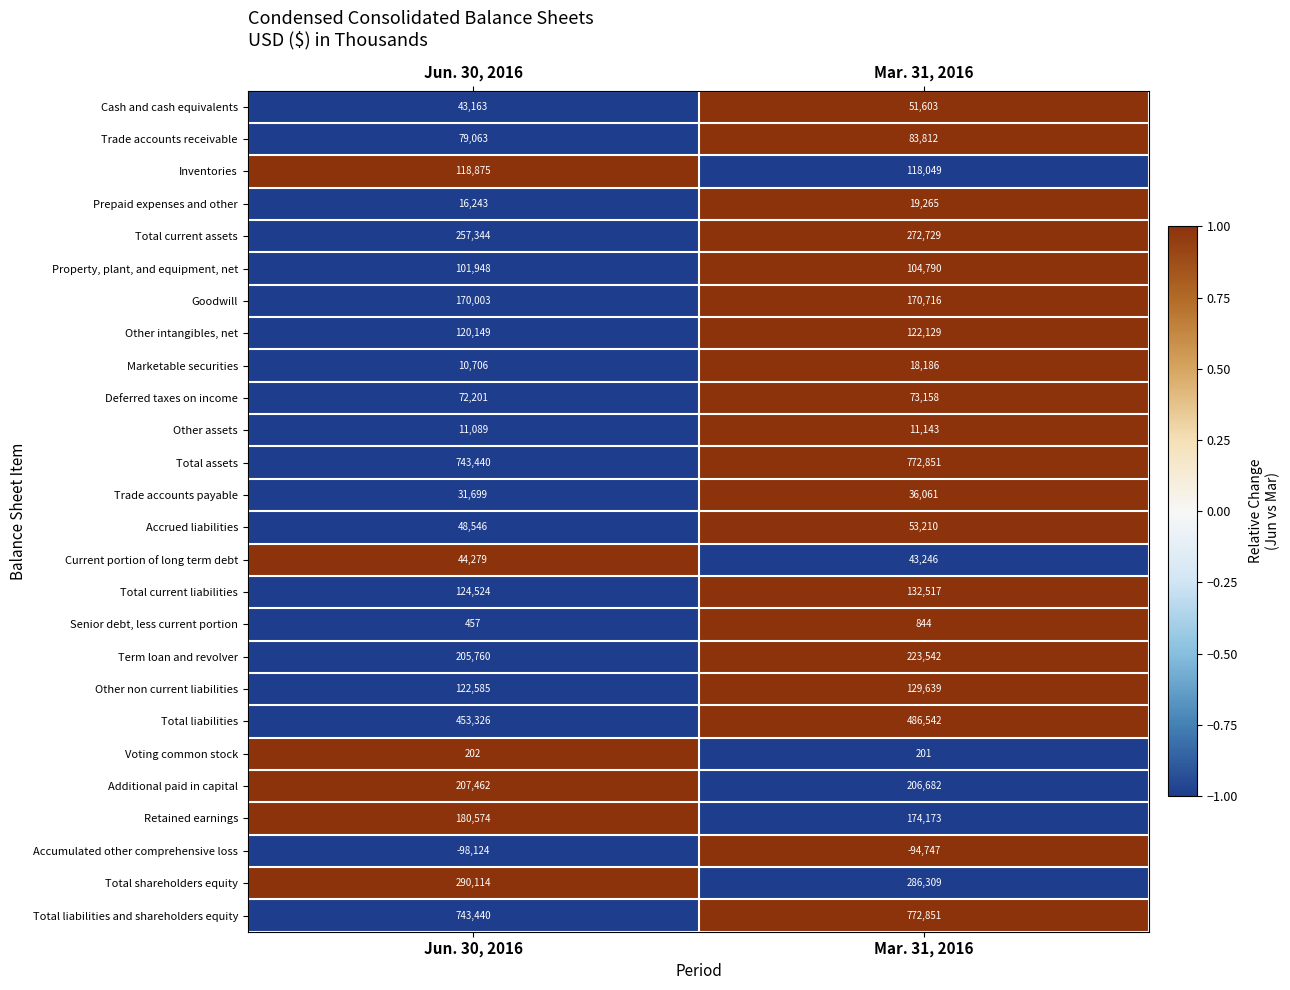

Rank the categories by Cash and cash equivalents value from lowest to highest.

Jun. 30, 2016, Mar. 31, 2016